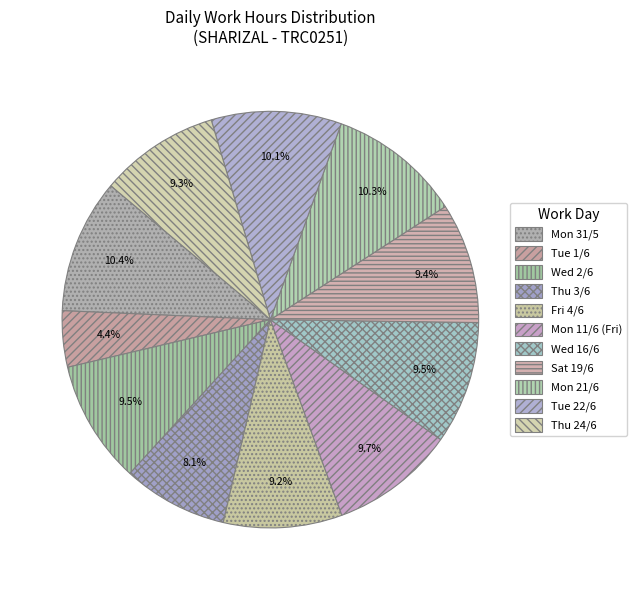

Rank the categories by value from lowest to highest.

Tue 1/6, Thu 3/6, Fri 4/6, Thu 24/6, Sat 19/6, Wed 16/6, Wed 2/6, Mon 11/6 (Fri), Tue 22/6, Mon 21/6, Mon 31/5